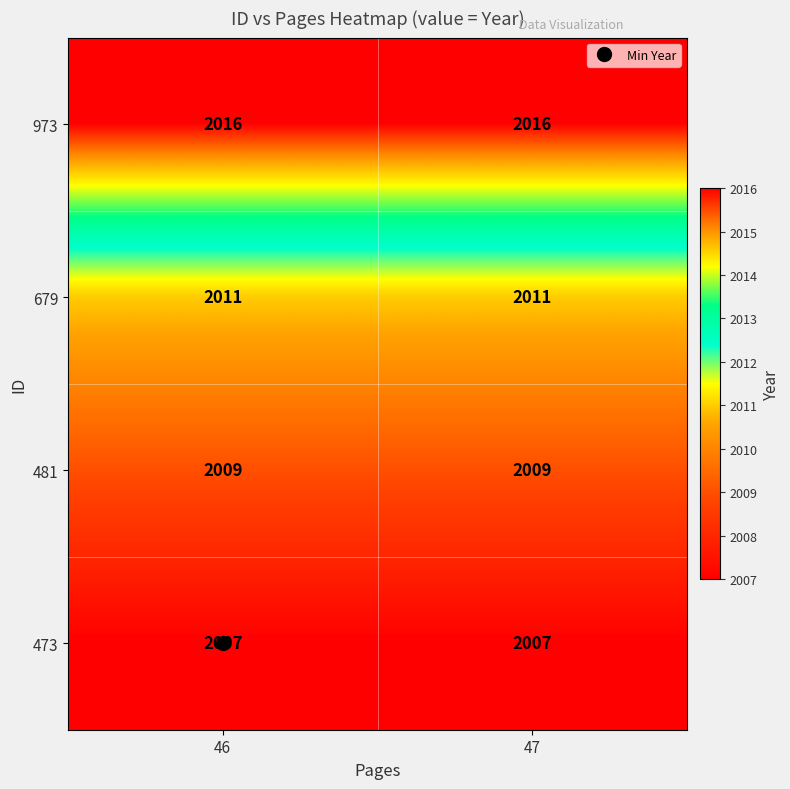

The value of 679 at 46 is 1122. True or false?

False